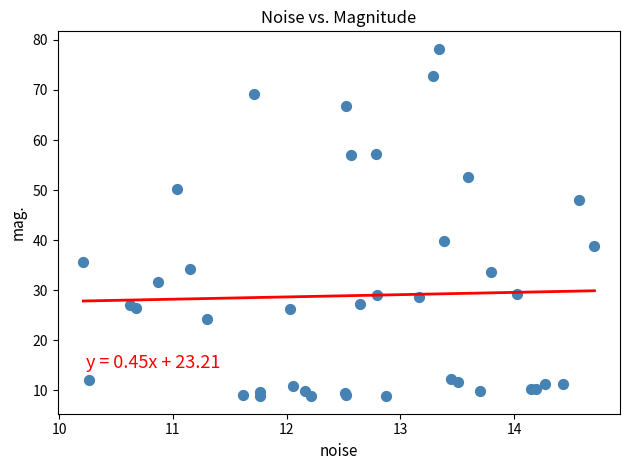

What Y value in the scatter plot is closest to 43?

39.8